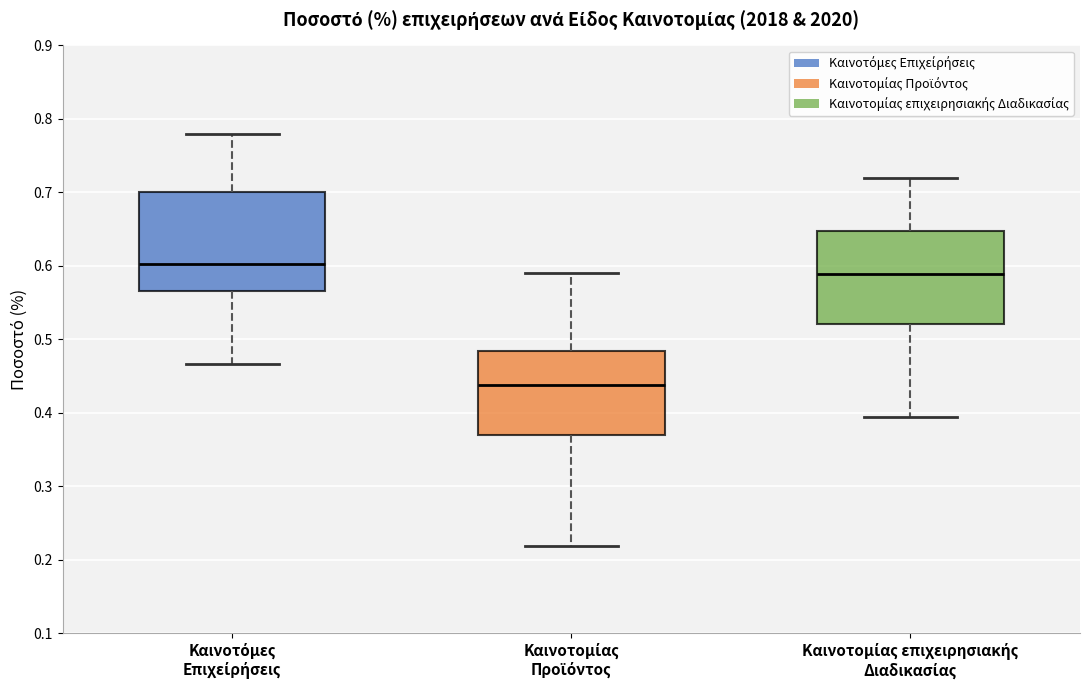

Which box's median line is the highest?

Καινοτόμες Επιχείρήσεις